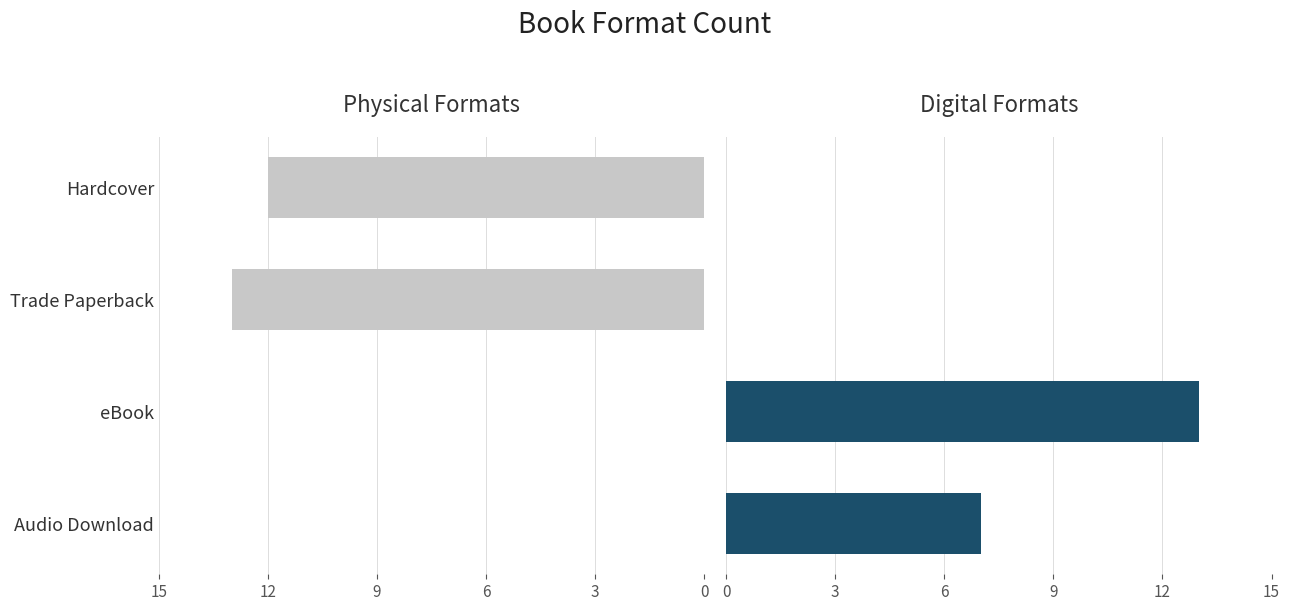

Is the value of Digital Formats at Audio Download greater than the value of Physical Formats at eBook?

Yes